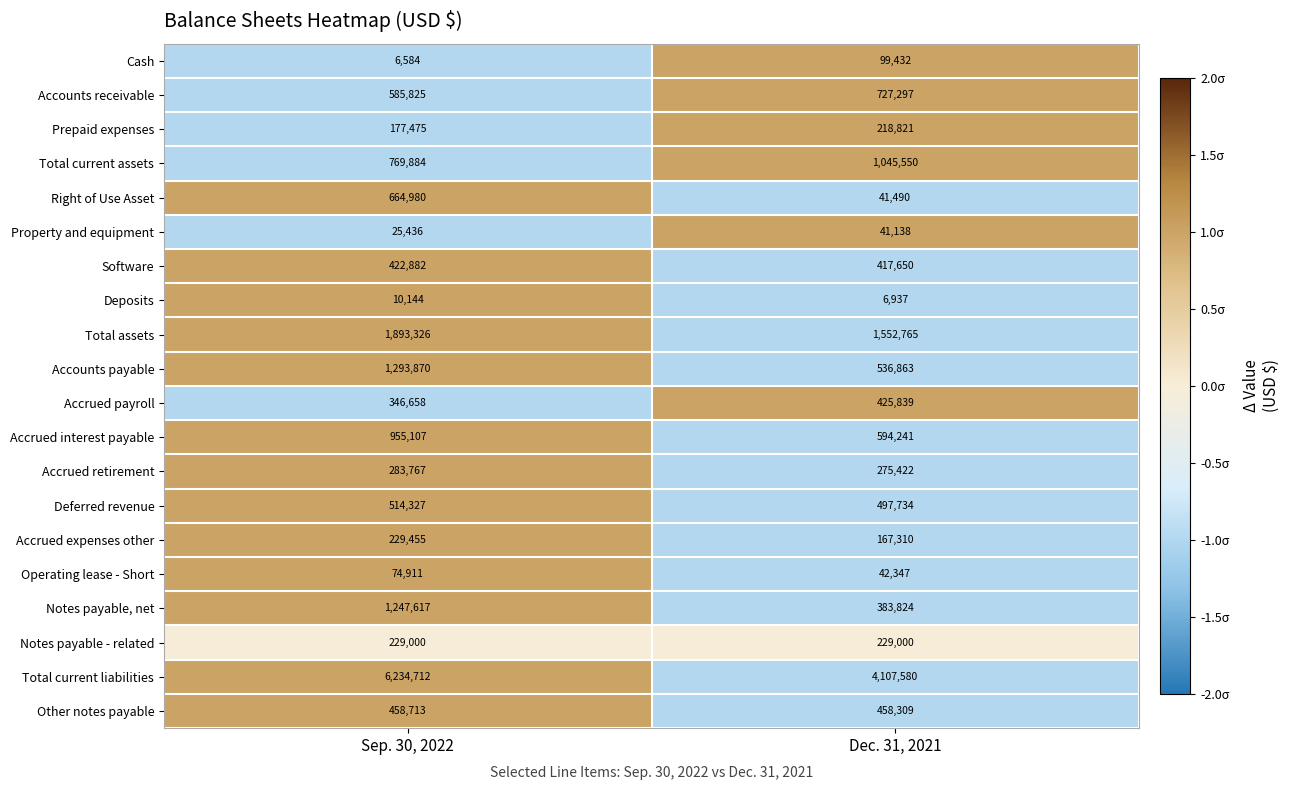

At which category is the sum across all series the highest?

Sep. 30, 2022